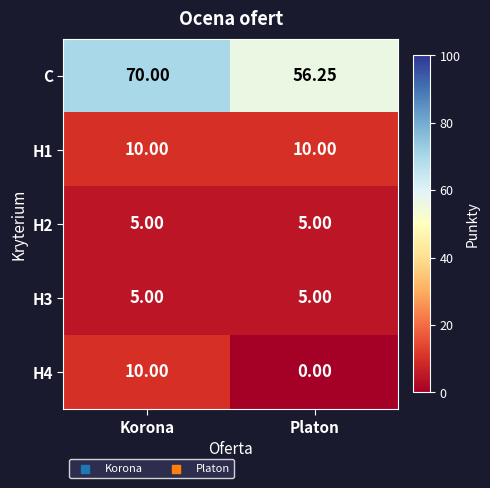

Which label corresponds to the largest value in the chart?

Korona